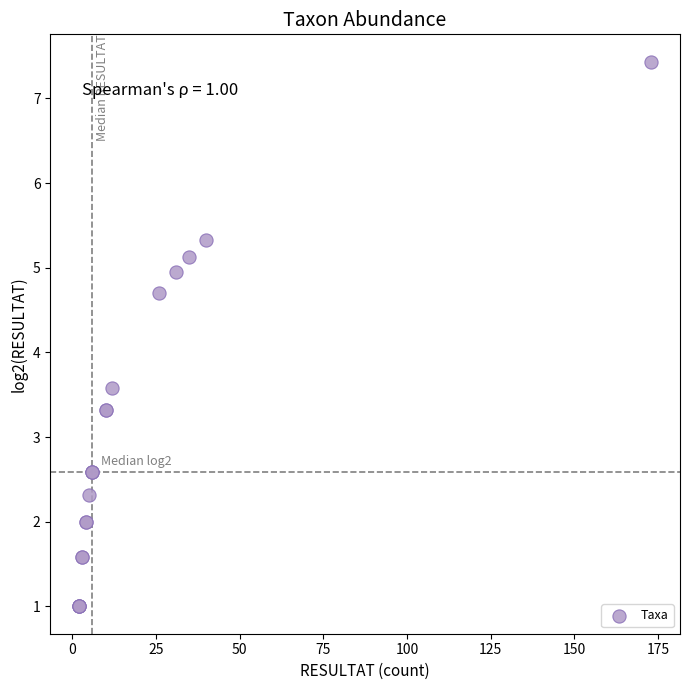

What Y value in the scatter plot is closest to 4?

3.6